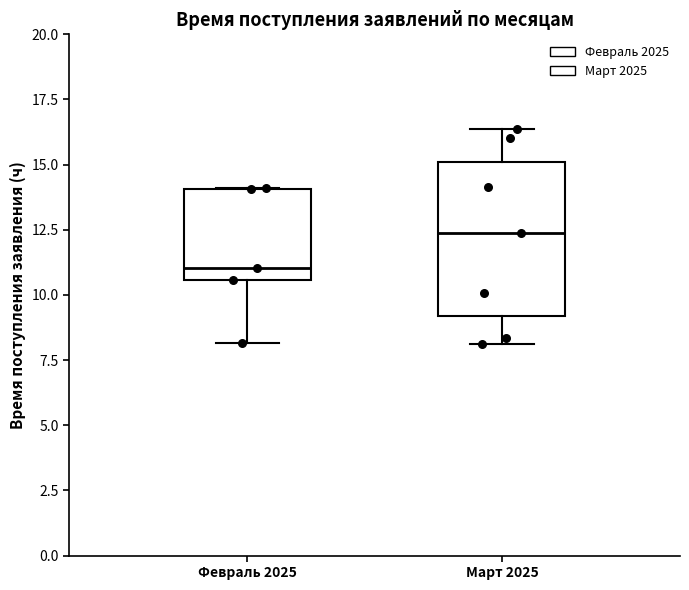

Which box has the highest median line?

Март 2025